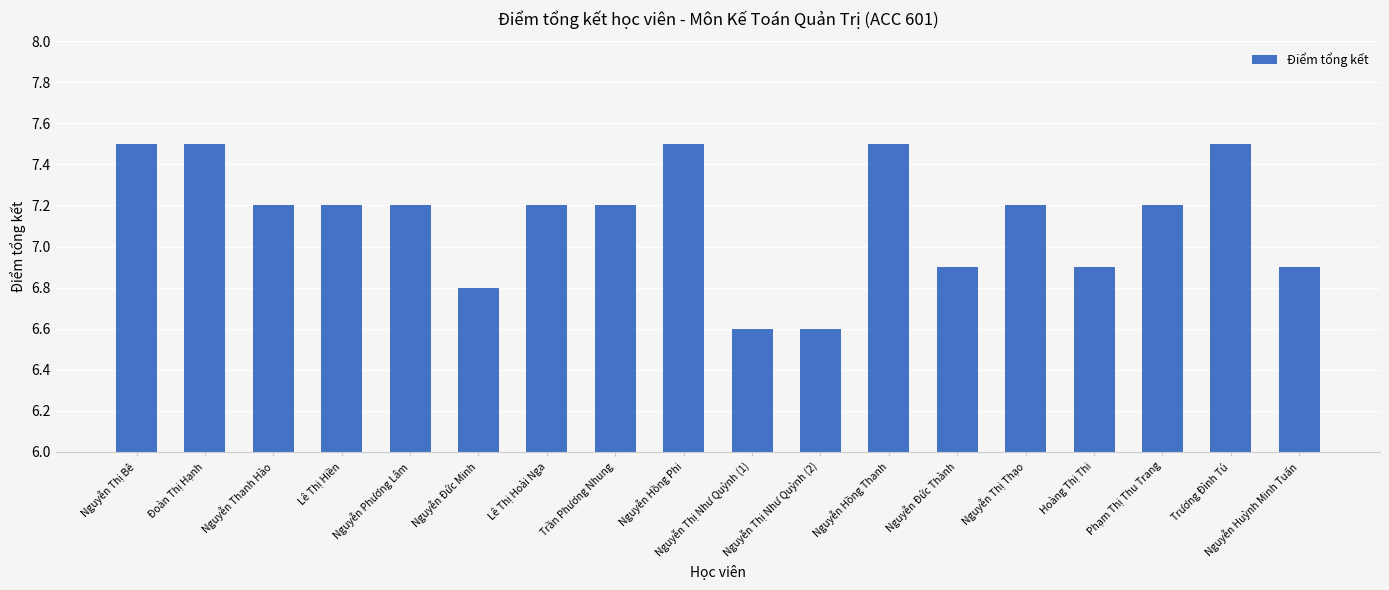

Count the number of categories in the chart.

18